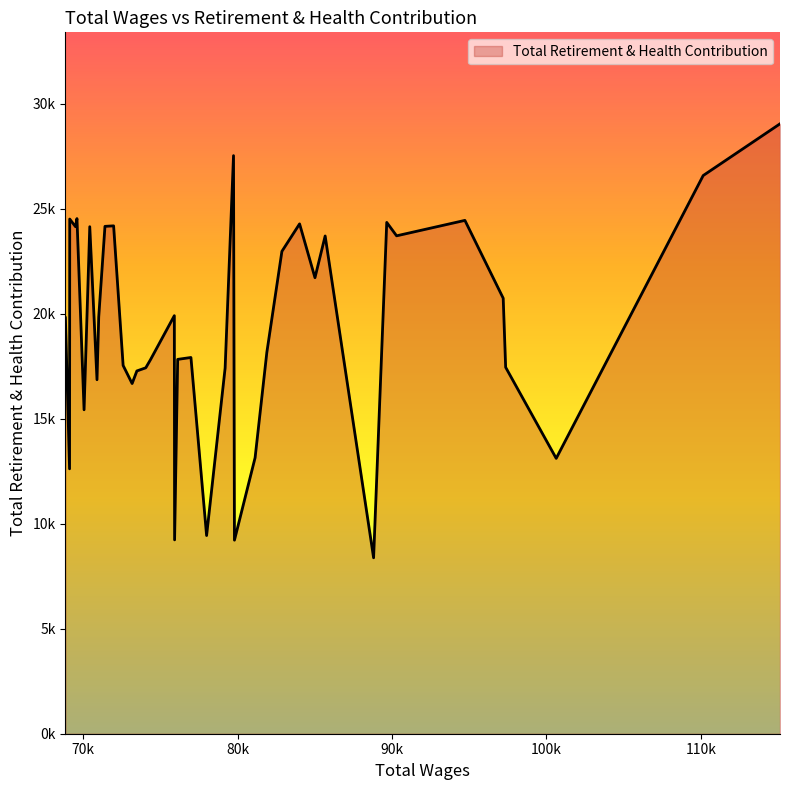

Is this an area chart (filled region under the line)?

Yes